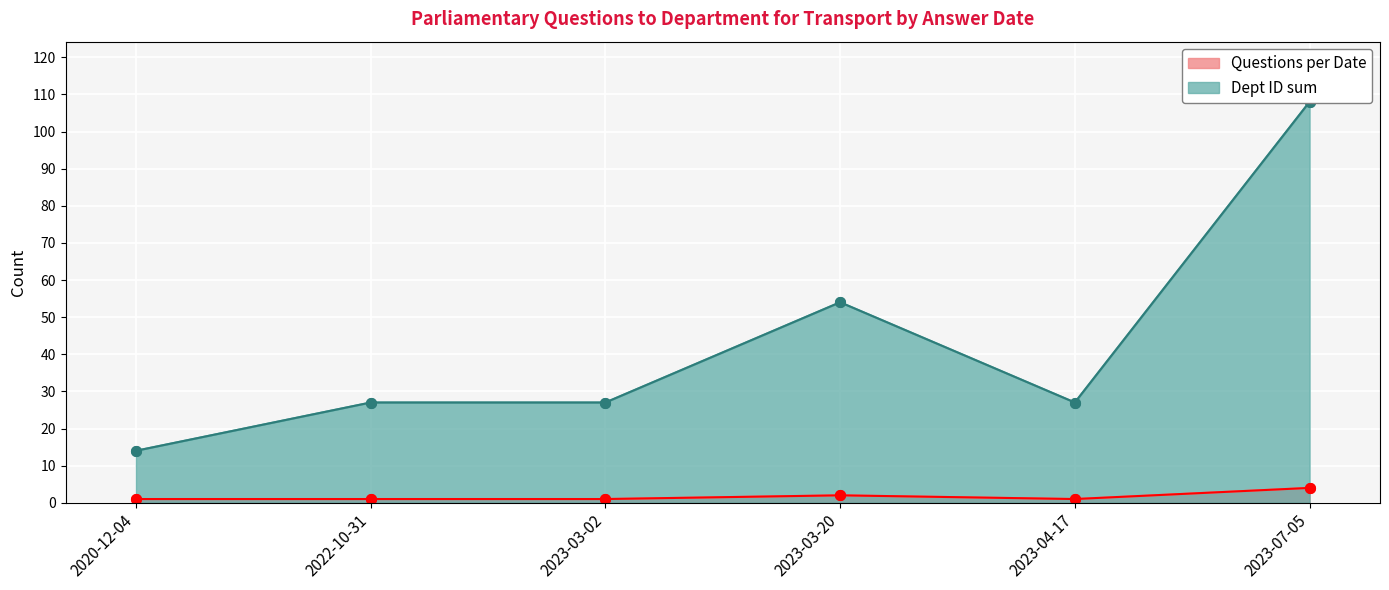

What is the maximum value for Questions per Date?

4